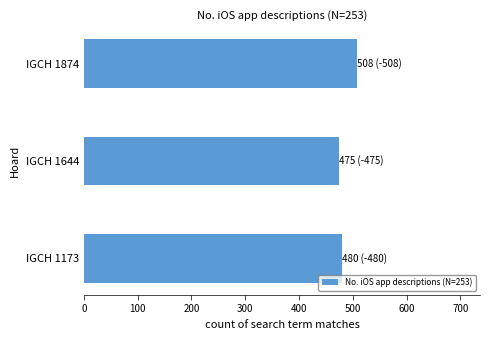

Reading top to bottom, extract all data points from this chart.

IGCH 1874=508	IGCH 1644=475	IGCH 1173=480